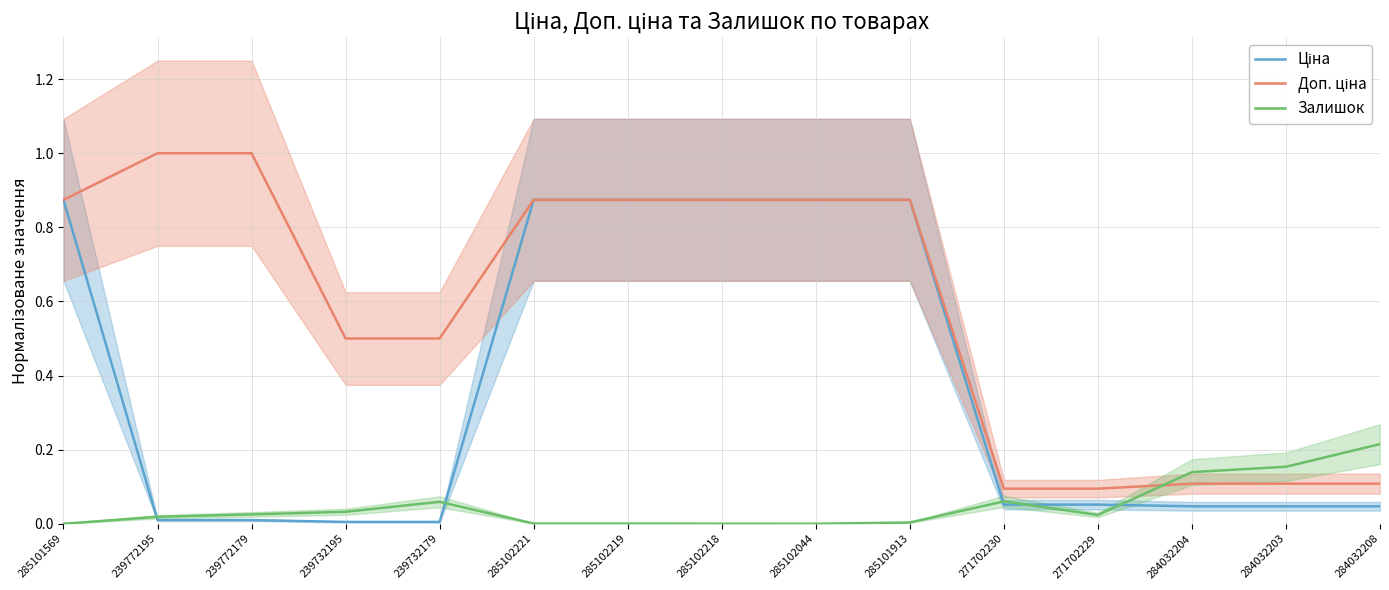

What is the value of the Доп. ціна point at the 2nd from the left?

1.0